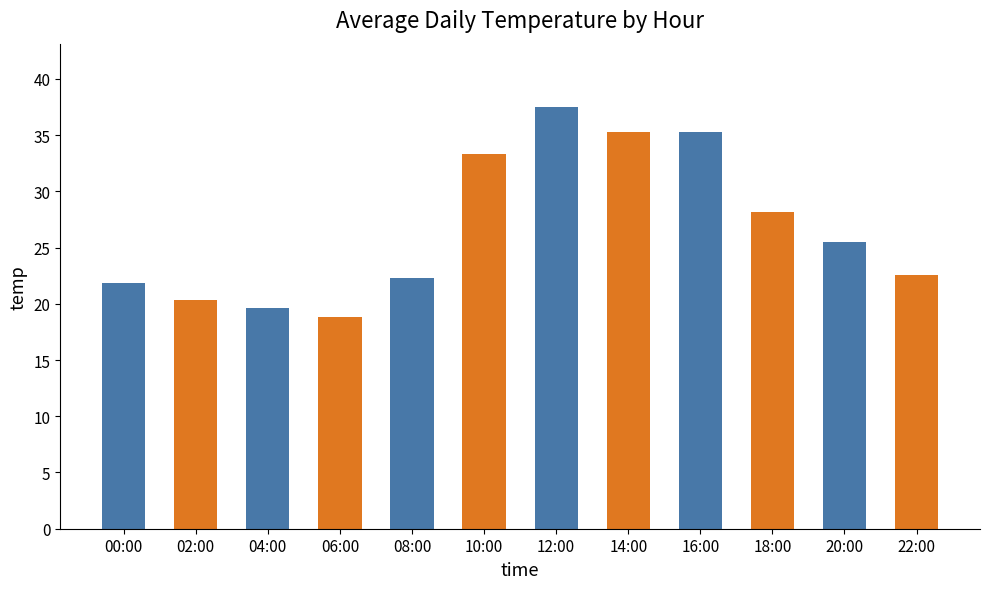

Count the number of values greater than 25.

6